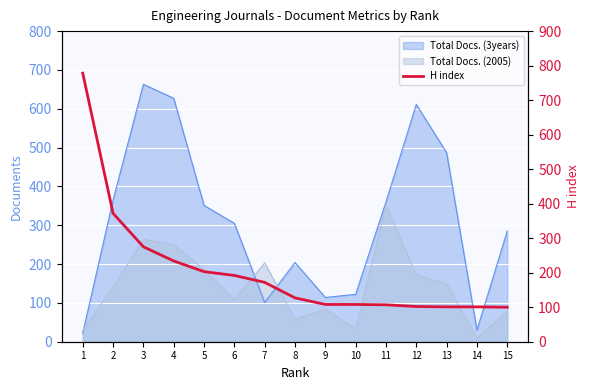

Count the number of values greater than 127.

7